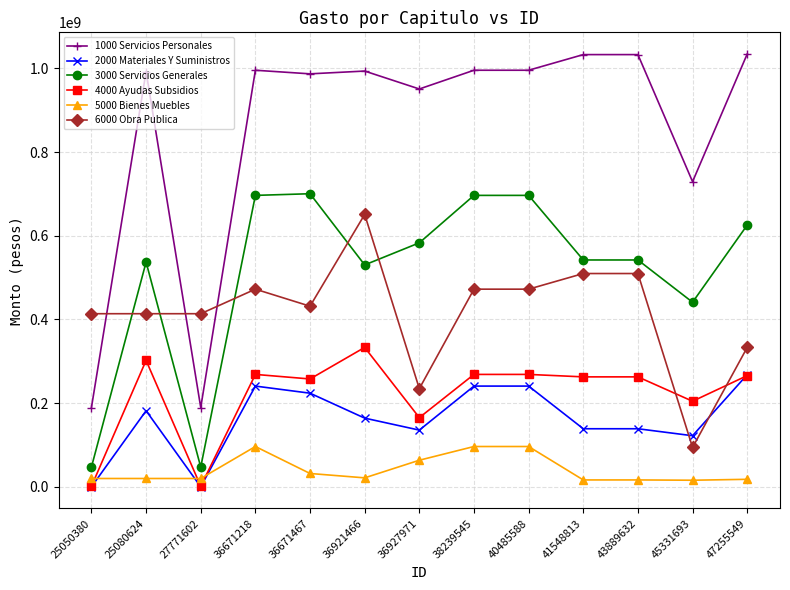

What is the value of the 6000 Obra Publica point at the 5th from the left?

431634115.0